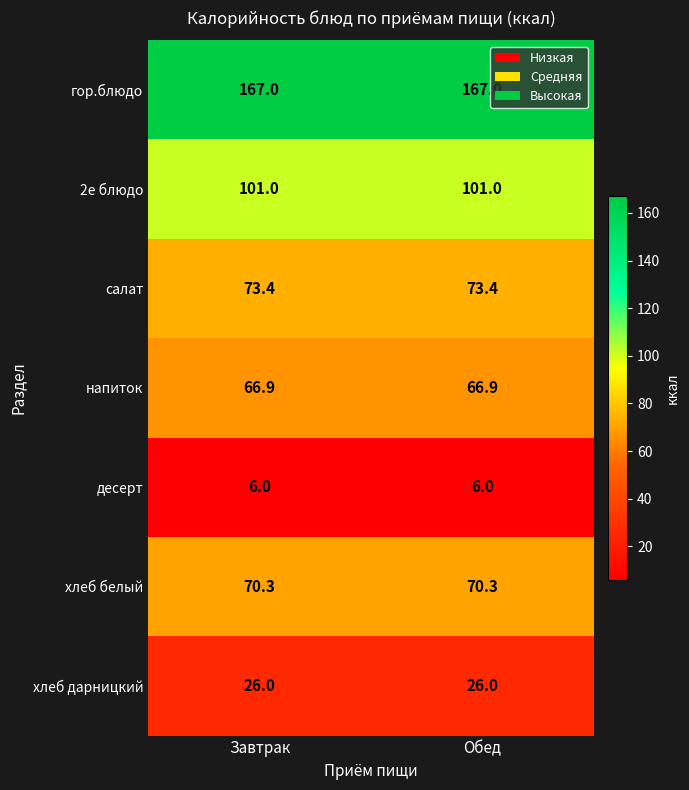

What value does the напиток series have at Обед?

66.9